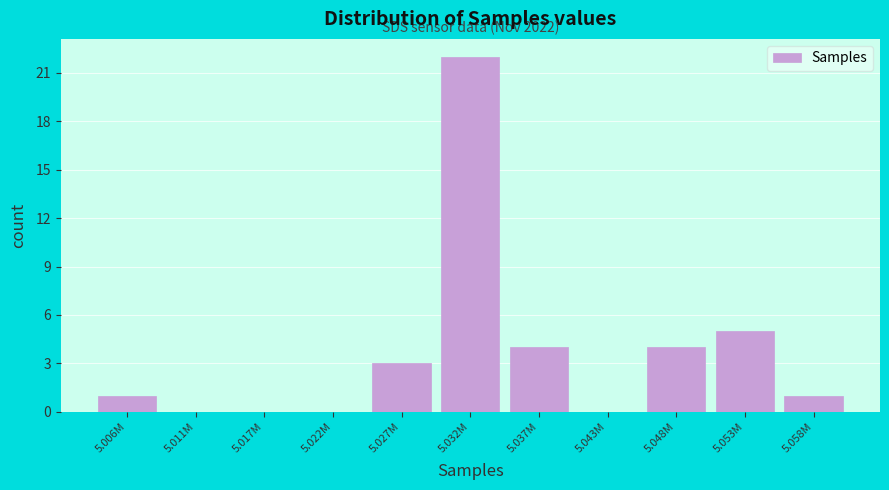

Reading left to right, list all the values displayed in this chart.

5.006M=1	5.011M=0	5.017M=0	5.022M=0	5.027M=3	5.032M=22	5.037M=4	5.043M=0	5.048M=4	5.053M=5	5.058M=1